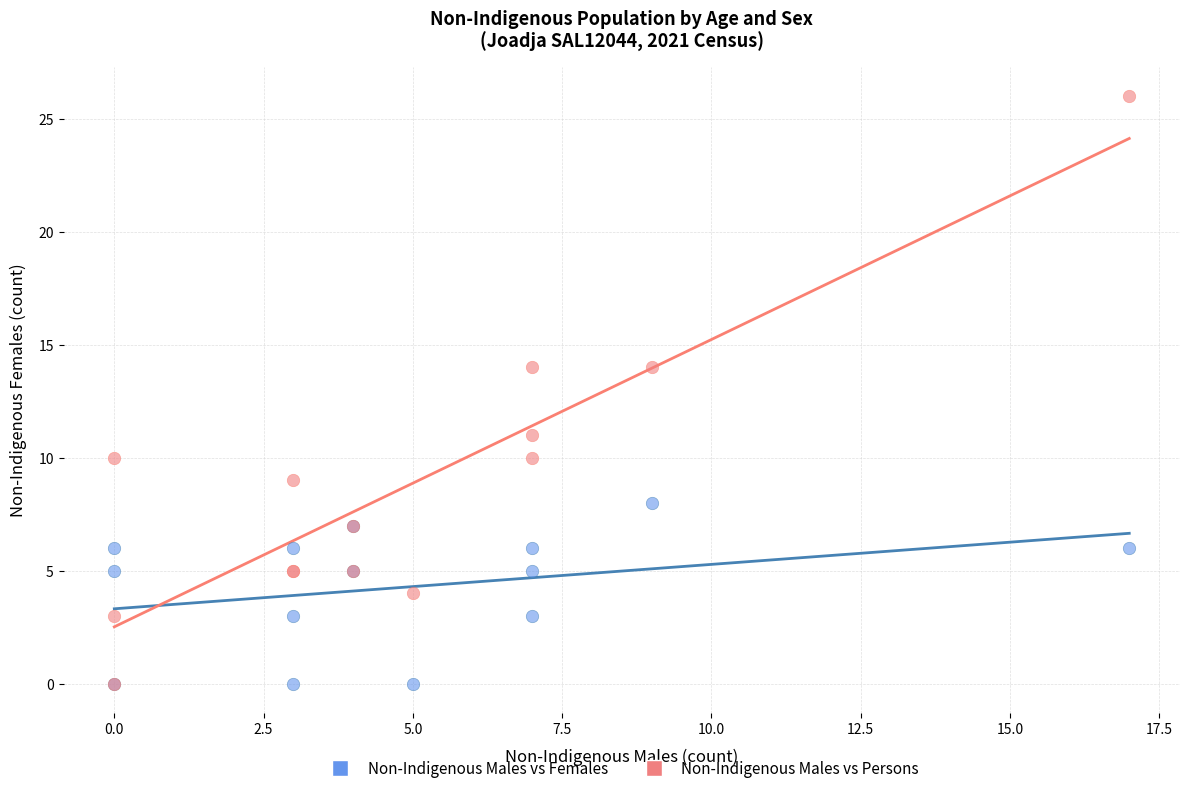

What are all the series names shown in the legend?

Non-Indigenous Males vs Females, Non-Indigenous Males vs Persons